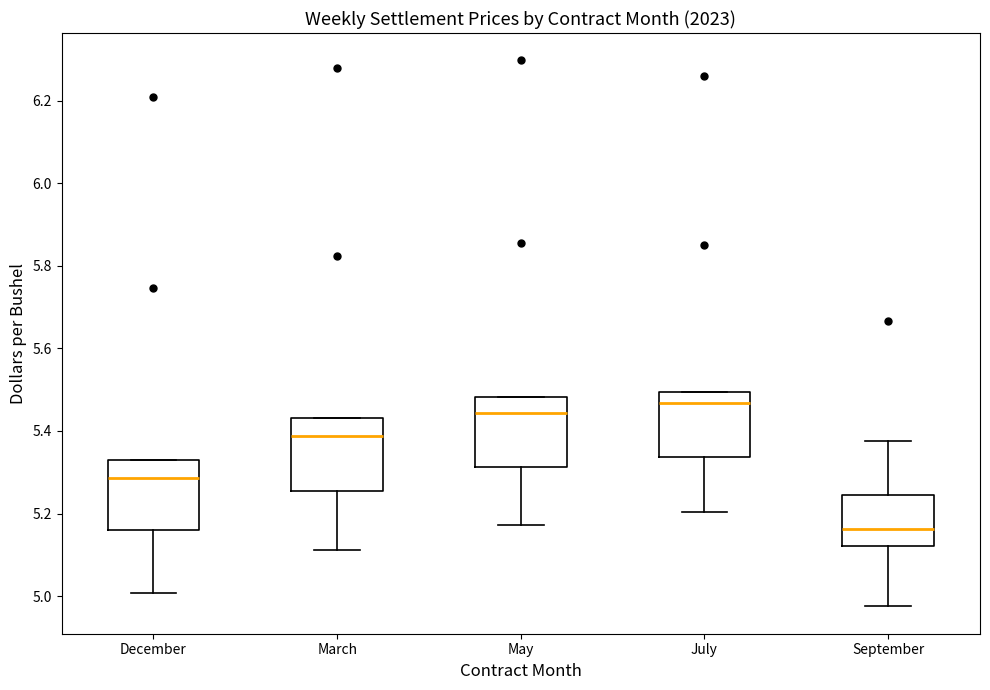

Reading left to right, transcribe this box plot: for each box, give where its median line is, the range the box spans, and where its two whiskers end, as read against the y-axis. The values are not printed on the chart, so give them approximately, as read against the axis.

December: median 5.28, box 5.16 to 5.34, whiskers 5.00 to 5.34
March: median 5.38, box 5.26 to 5.44, whiskers 5.12 to 5.44
May: median 5.44, box 5.32 to 5.48, whiskers 5.18 to 5.48
July: median 5.46, box 5.34 to 5.50, whiskers 5.20 to 5.50
September: median 5.16, box 5.12 to 5.24, whiskers 4.98 to 5.38